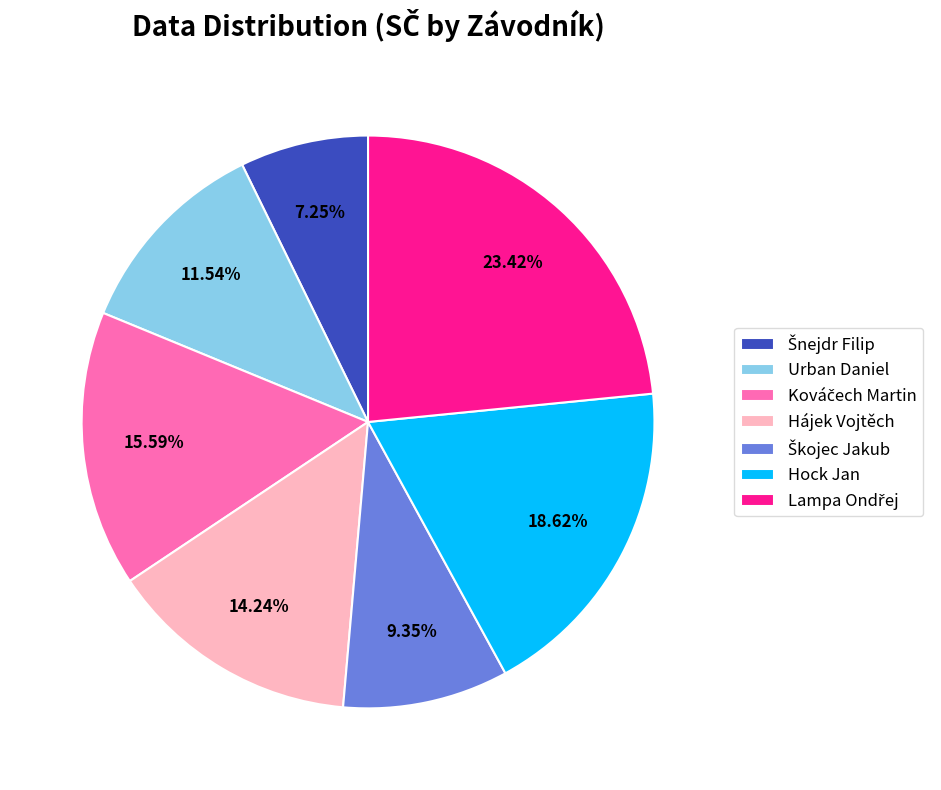

What is the ratio of the value at Urban Daniel to the value at Hájek Vojtěch?

0.8